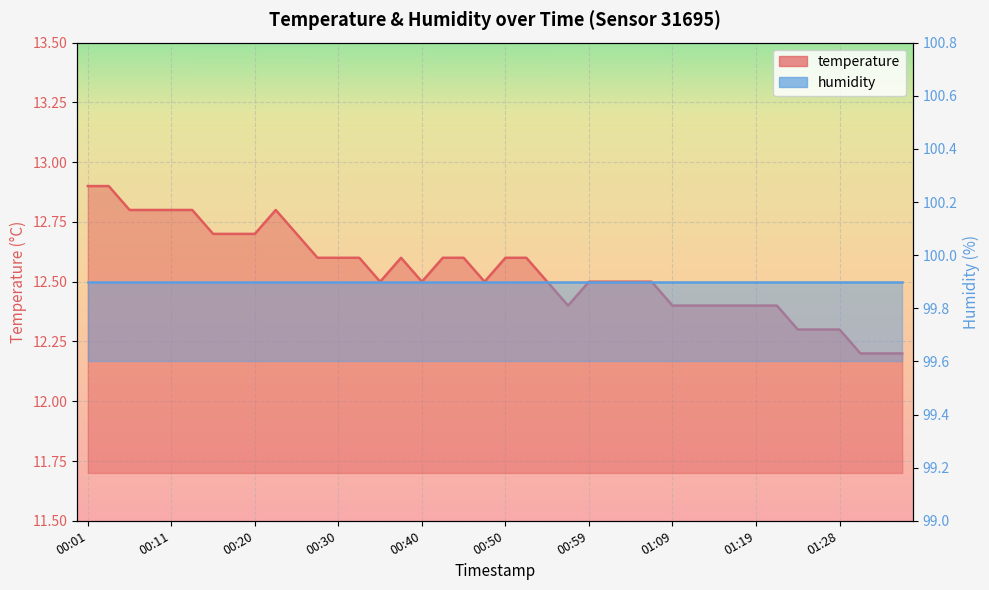

At which category does the data reach its first local valley?

00:35